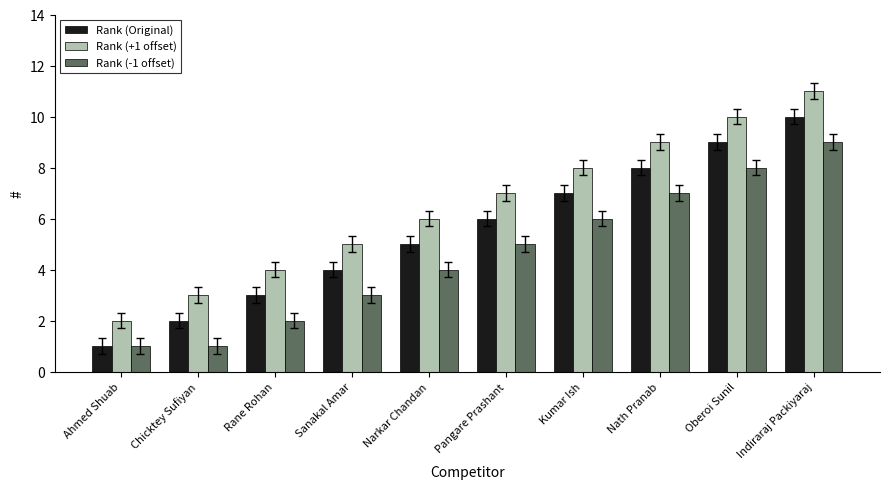

What is the maximum value shown in the chart?

11